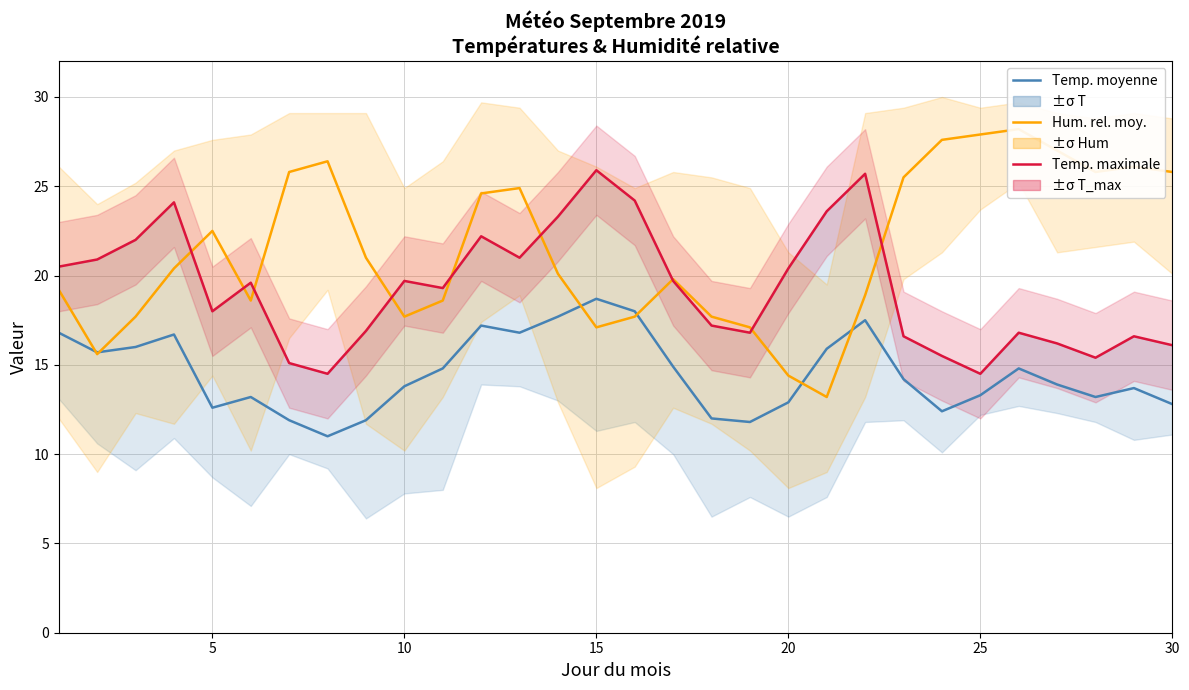

True or false: Humidité relative moy. (×0.3) and Température maximale cross at least once.

True